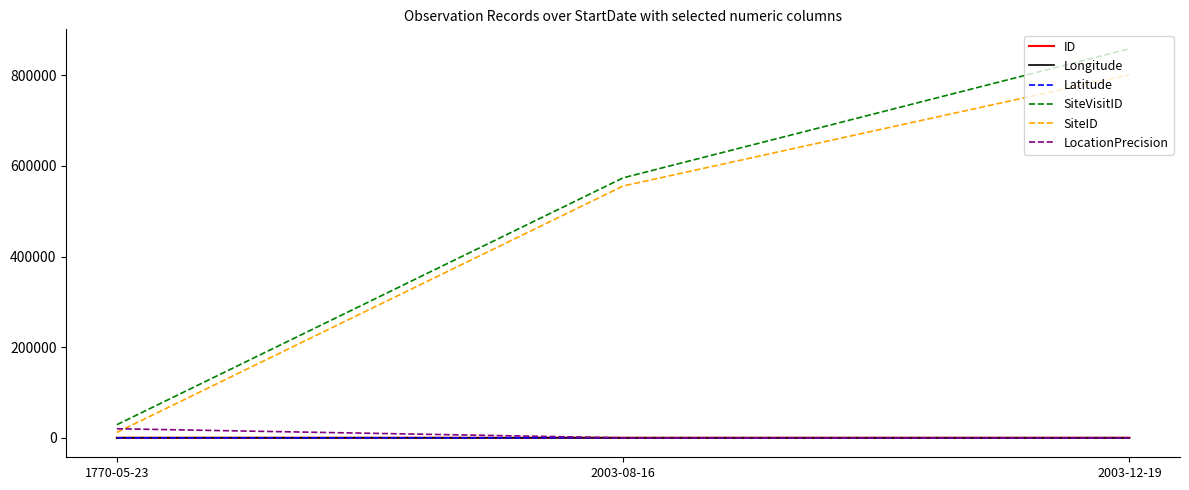

What is the total value across all series at 1770-05-23?

60957.0